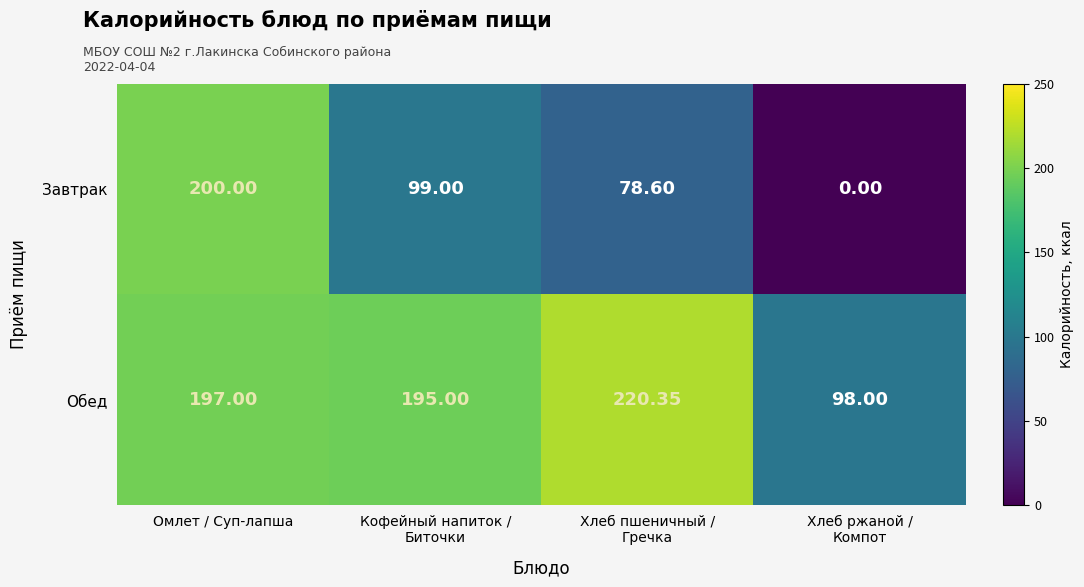

Which series has the largest range (max minus min)?

Завтрак